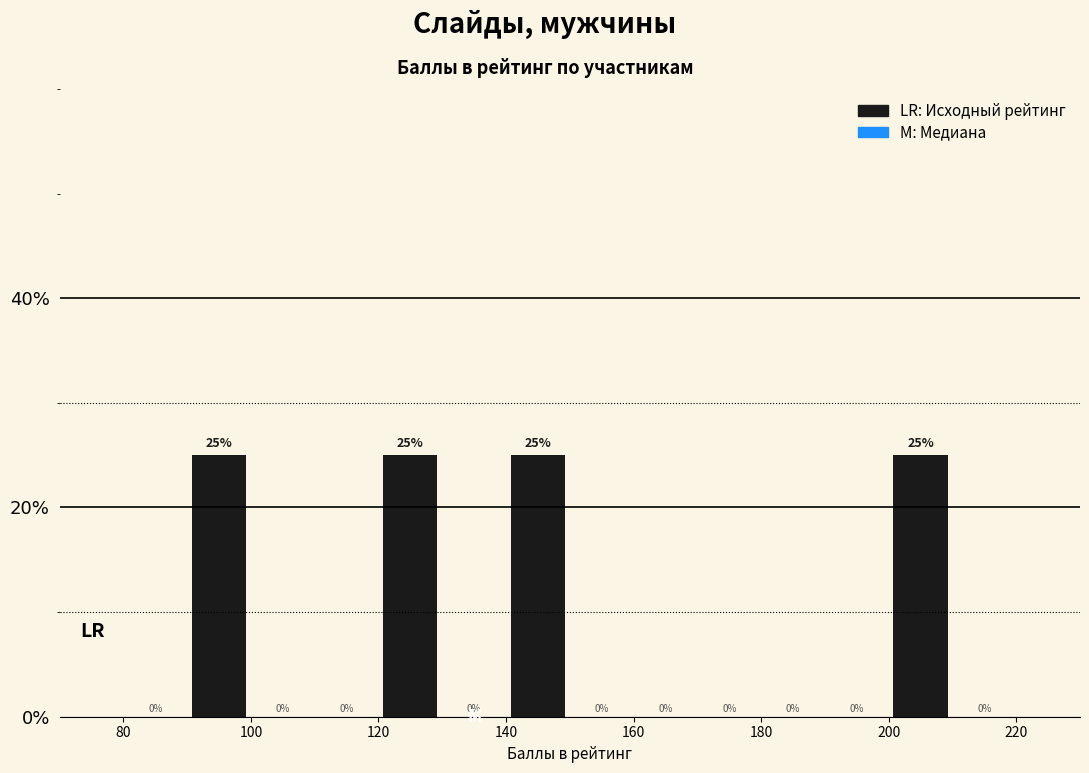

Reading left to right, transcribe this chart: for each bar, give the range it covers on the x-axis and its height.

80 to 90: 0
90 to 100: 25
100 to 110: 0
110 to 120: 0
120 to 130: 25
130 to 140: 0
140 to 150: 25
150 to 160: 0
160 to 170: 0
170 to 180: 0
180 to 190: 0
190 to 200: 0
200 to 210: 25
210 to 220: 0